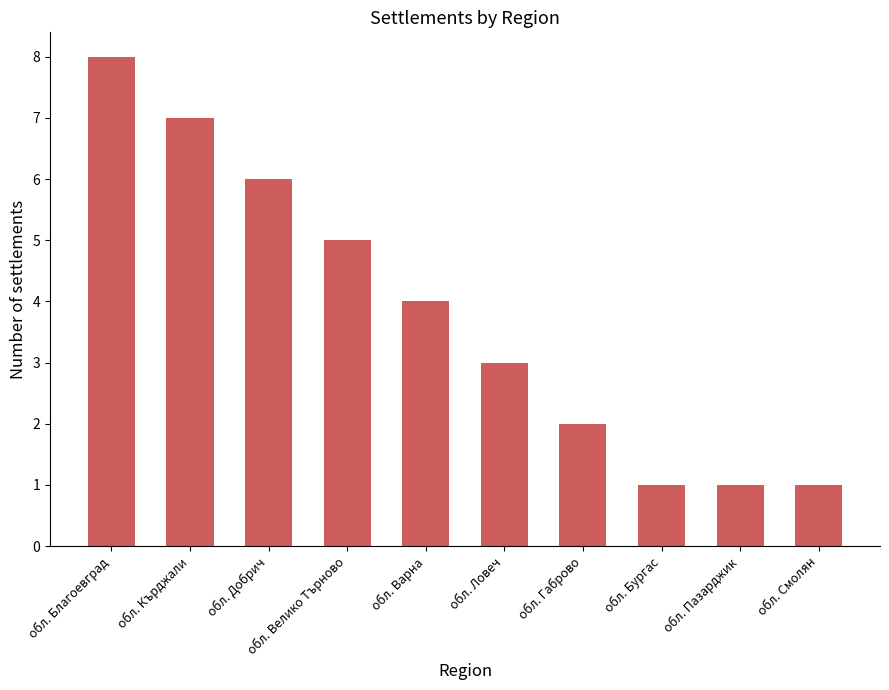

What is the label of the 2nd bar from the left?

обл. Кърджали